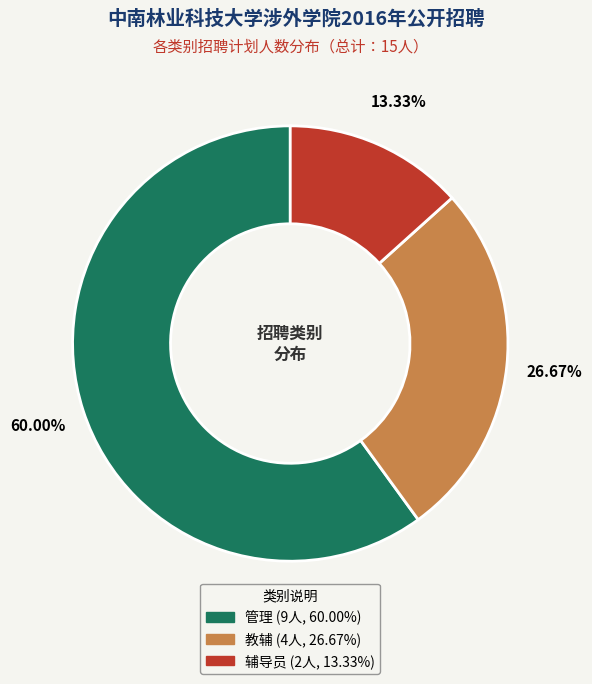

The 辅导员 slice represents 23% of the pie. True or false?

False